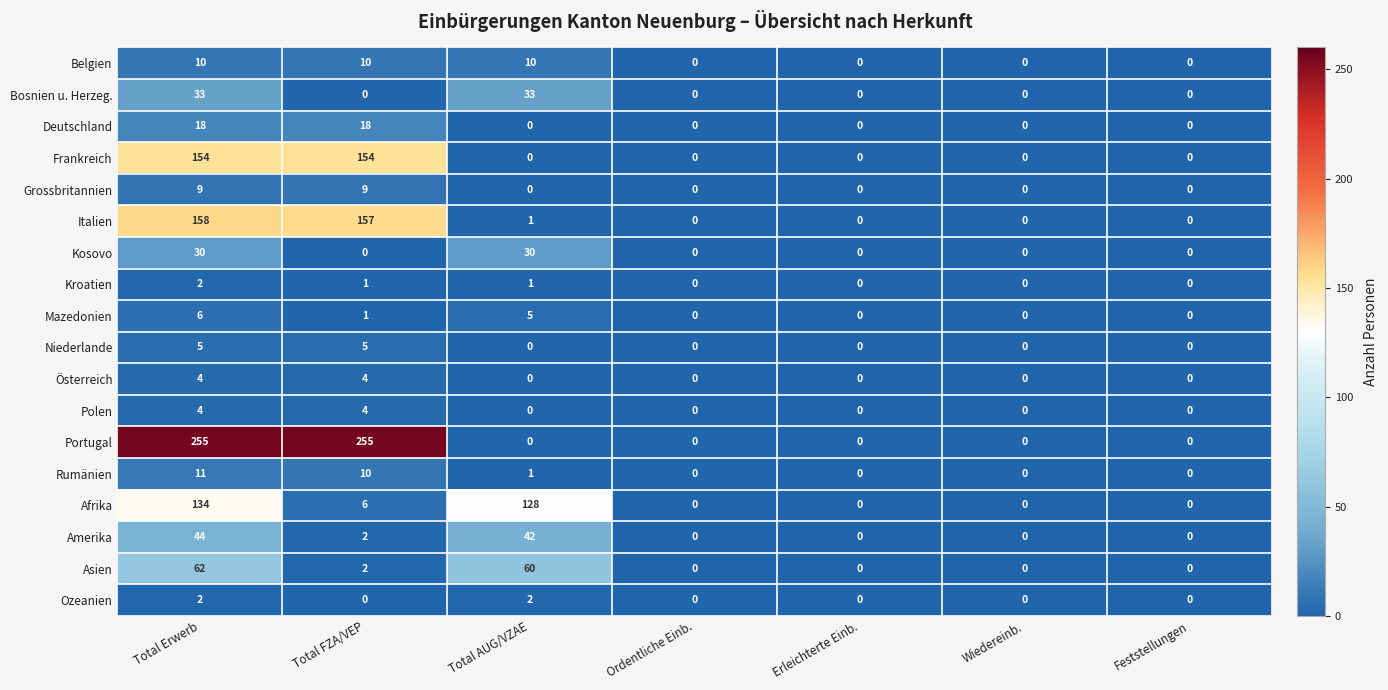

Is it true that Belgien equals 5 at Feststellungen?

False